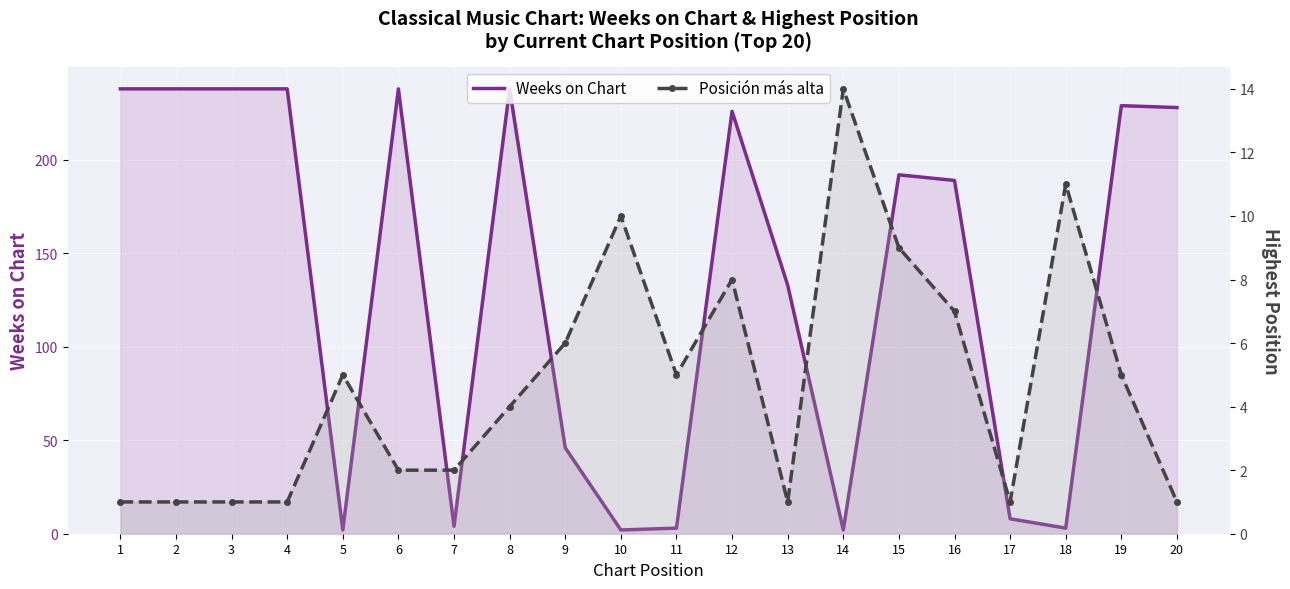

What is the average value of the Weeks on Chart series?

135